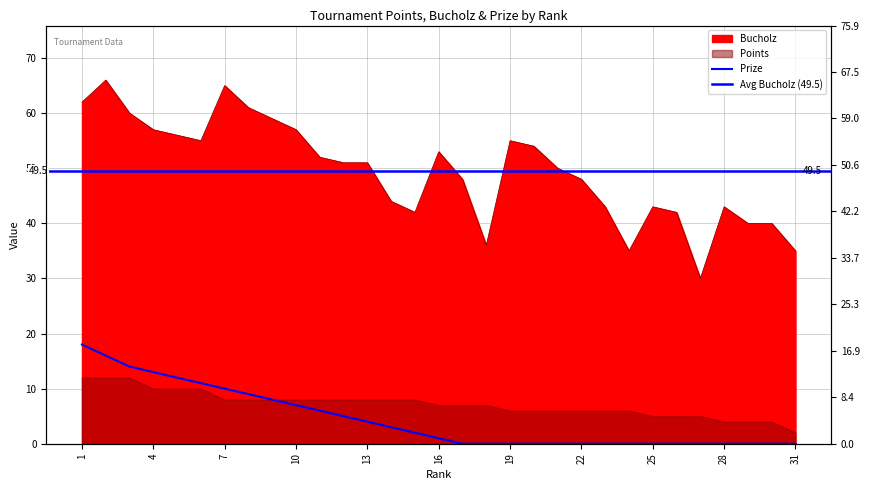

What is the value of the Prize point at the 14th from the left?

3